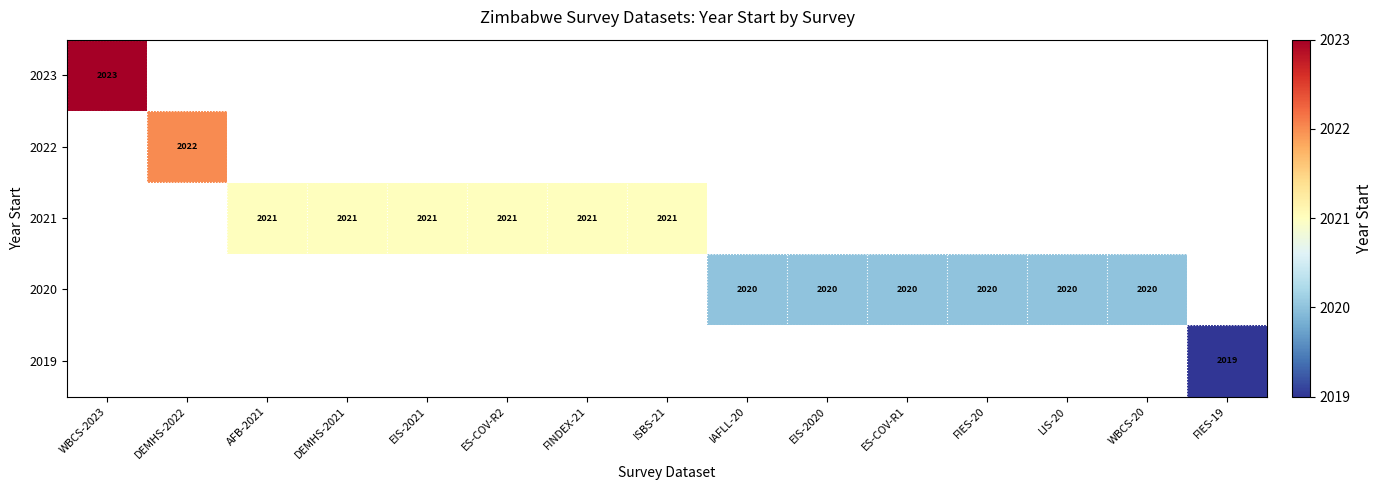

Which label corresponds to the largest value in the chart?

WBCS-2023